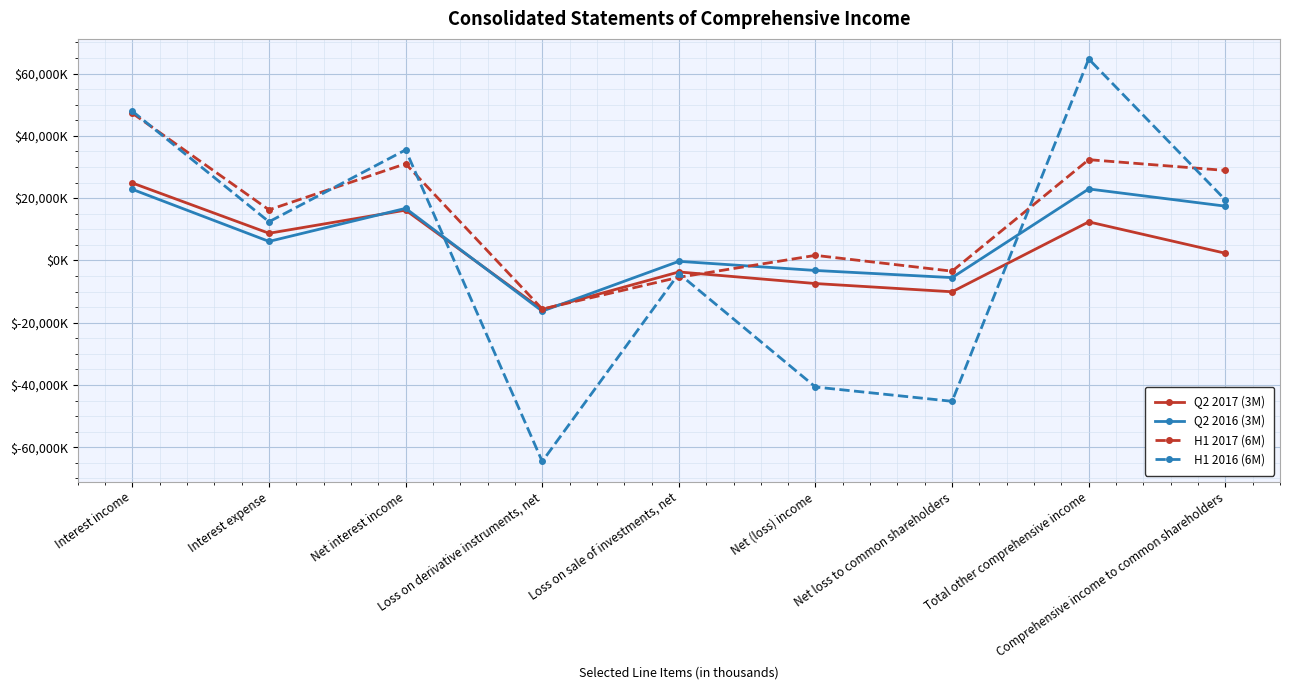

How many values in H1 2017 (6M) are above zero?

6